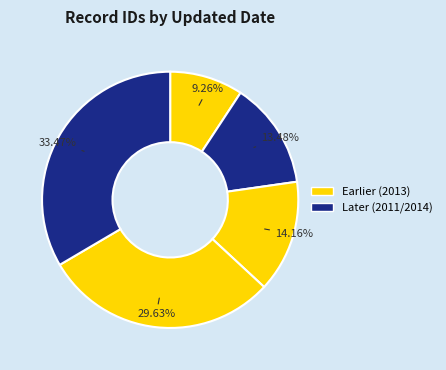

How many segments does this pie chart have?

5